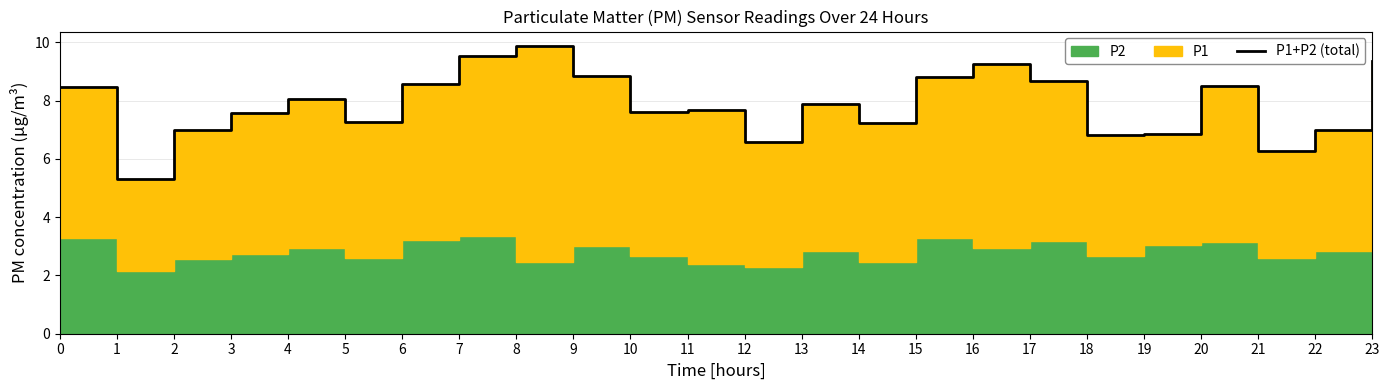

The chart shows a value of 7.1 at 1. True or false?

False